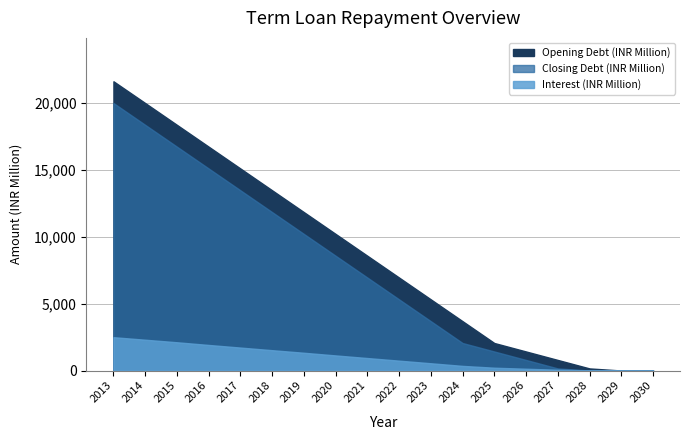

Which series changed the most between 2018 and 2020?

Closing Debt (INR Million)